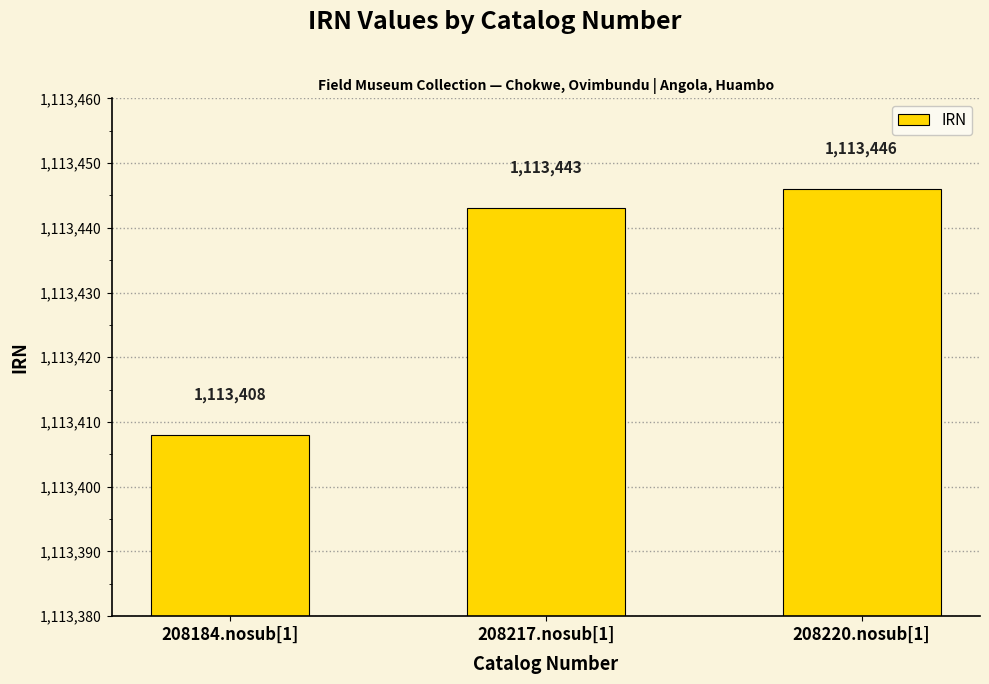

What is the minimum value shown in the chart?

1113408